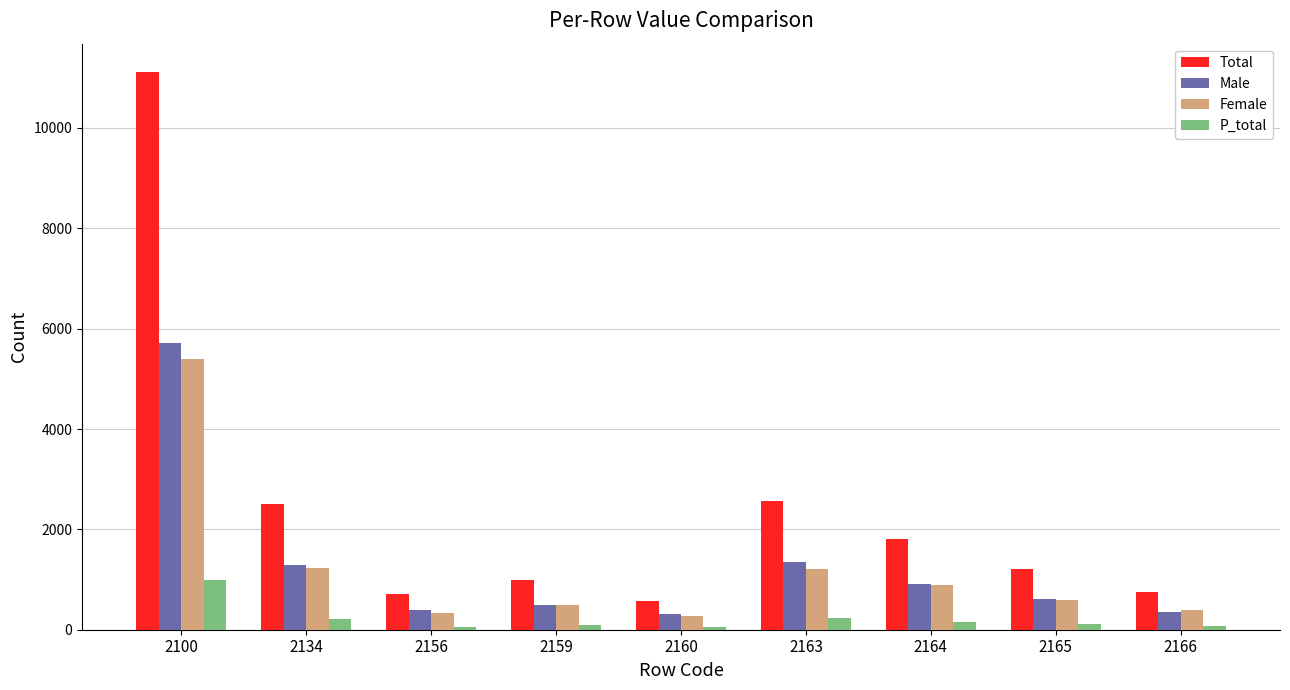

What is the sum of all Female values?

10802